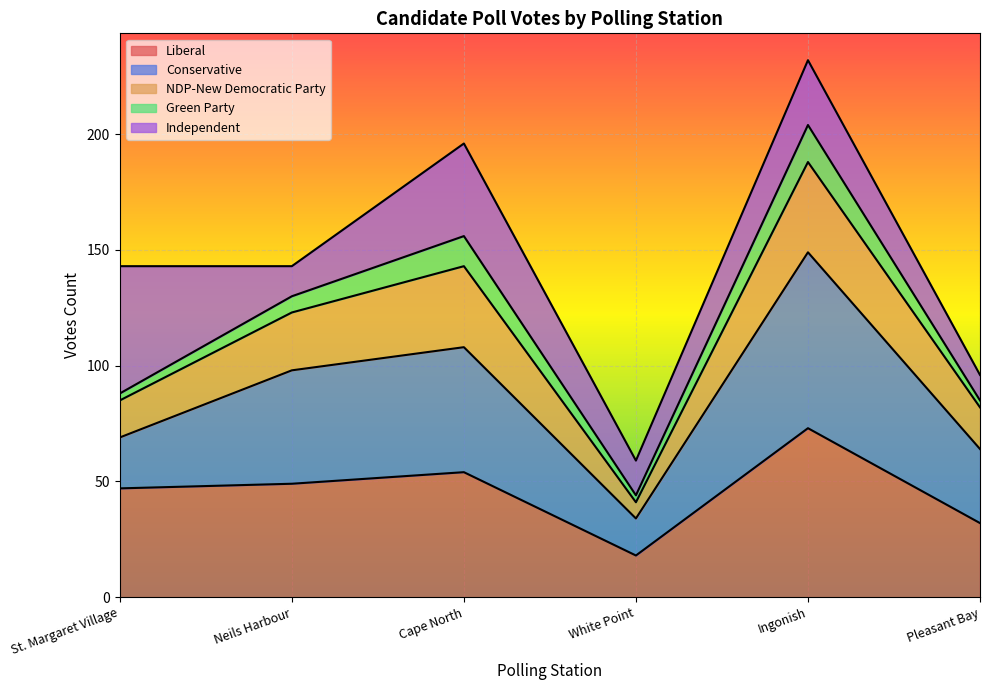

At which category is the sum across all series the highest?

Ingonish